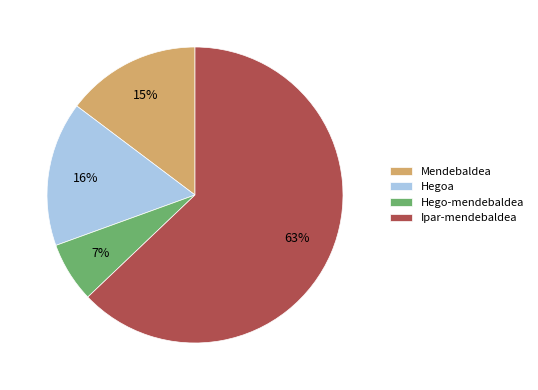

Does Hegoa represent more than half of the total?

No